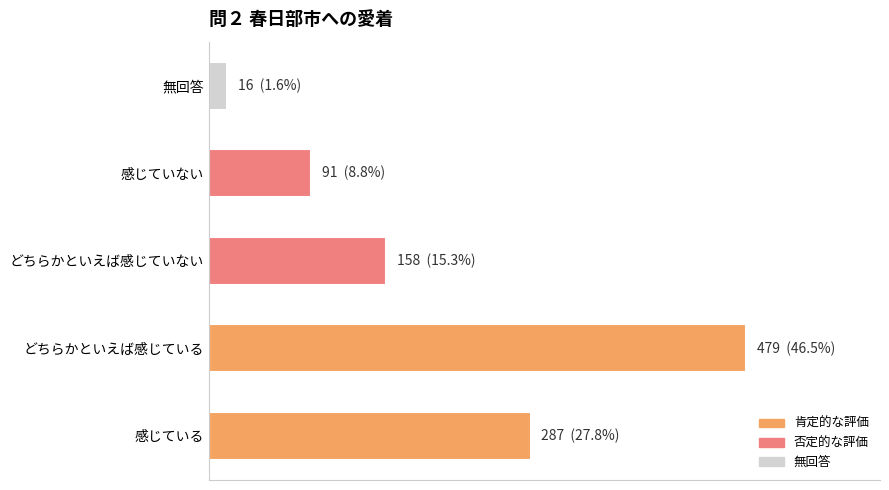

Rank the categories by value from highest to lowest.

どちらかといえば感じている, 感じている, どちらかといえば感じていない, 感じていない, 無回答